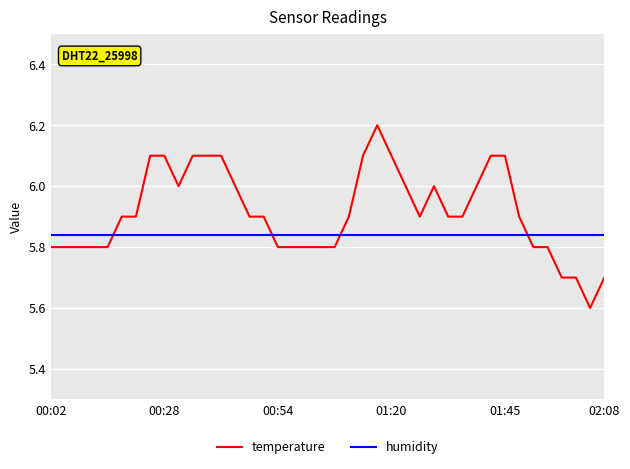

How many times do humidity and temperature cross each other?

4